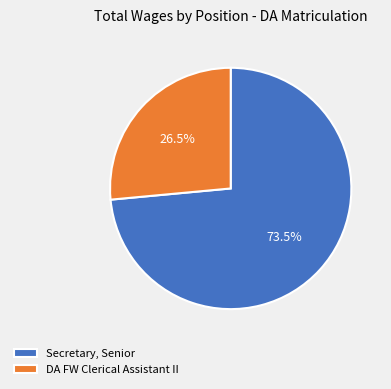

Which category has the smallest portion of the pie?

DA FW Clerical Assistant II